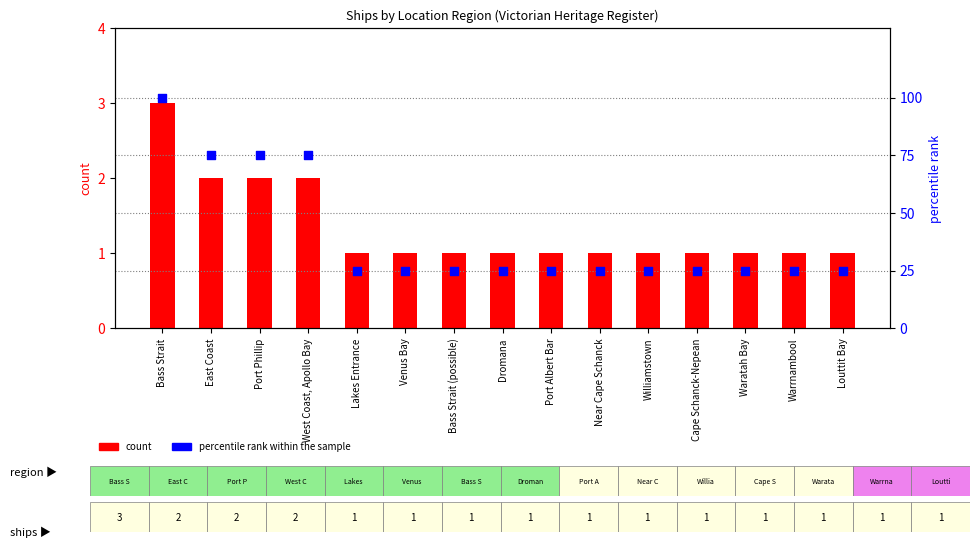

Which series reaches the minimum Y coordinate?

count